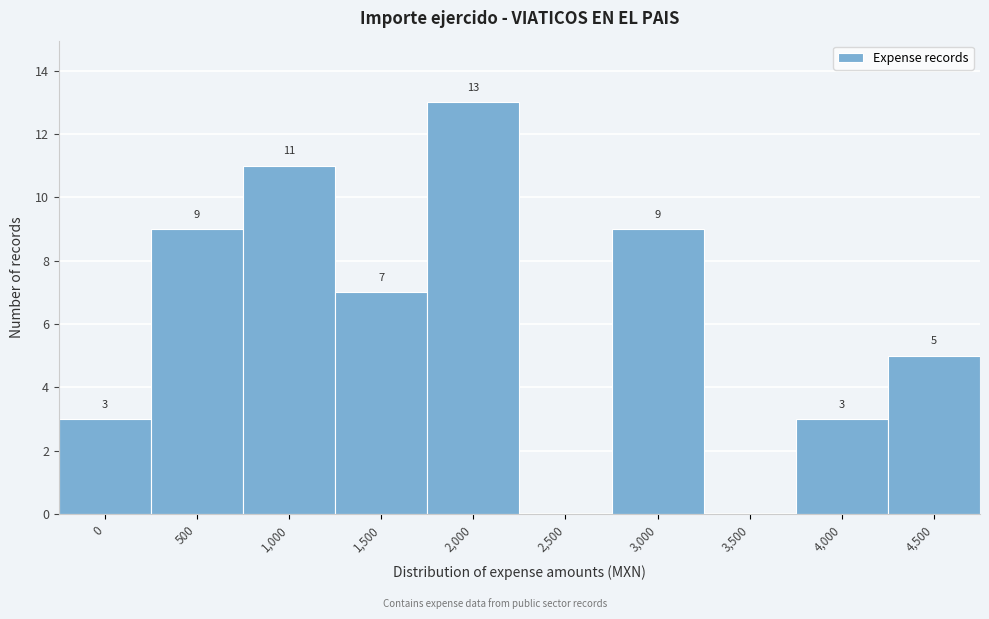

Reading left to right, list all the values displayed in this chart.

0=3	500=9	1,000=11	1,500=7	2,000=13	2,500=0	3,000=9	3,500=0	4,000=3	4,500=5